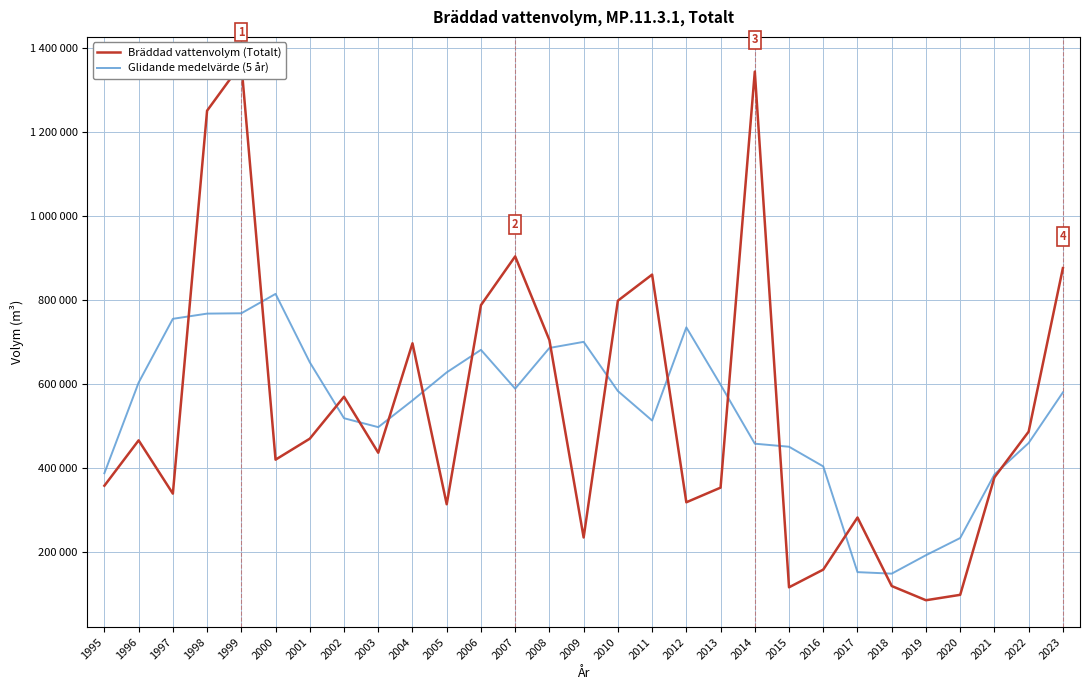

The Glidande medelvärde (5 år) series shows 335344.6 at 2012. True or false?

False